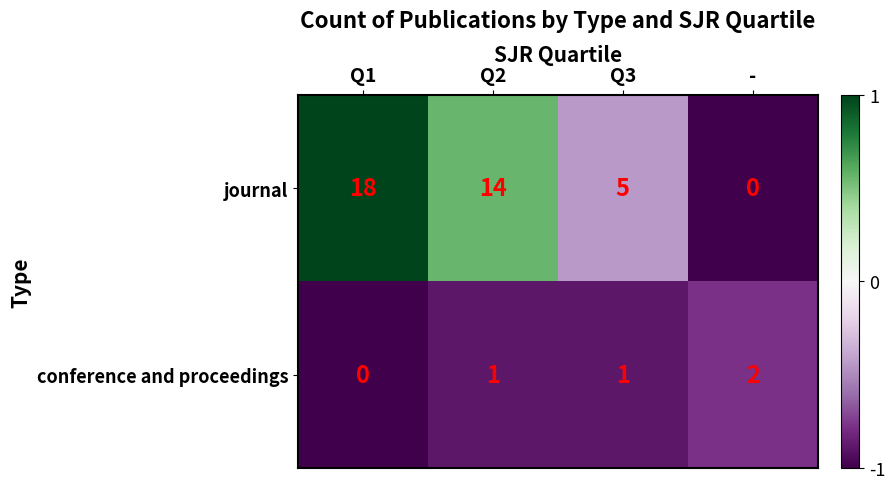

The journal series shows 31 at Q1. True or false?

False